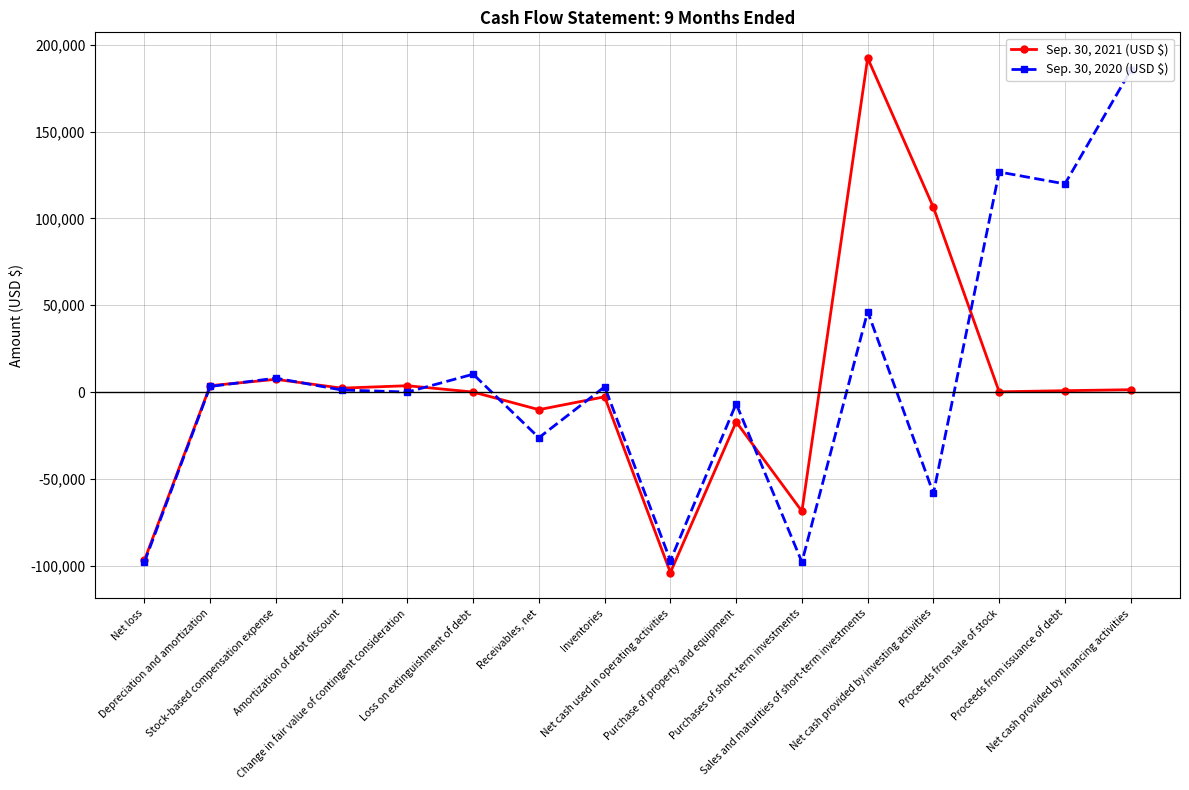

At which label does Sep. 30, 2021 (USD $) first exceed 783?

Depreciation and amortization